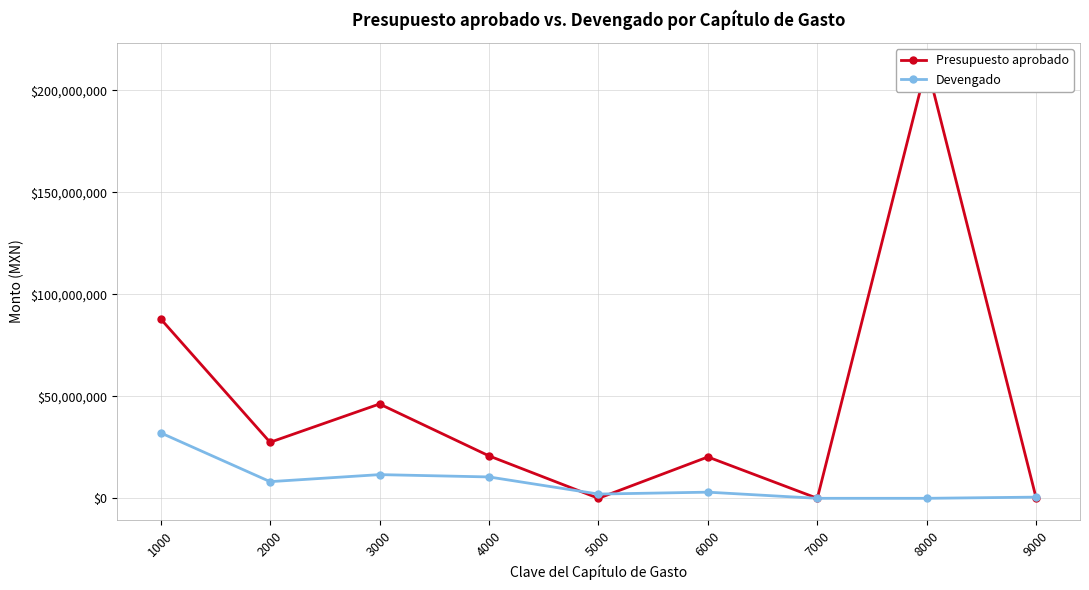

Does the chart display data point markers on the line(s)?

Yes